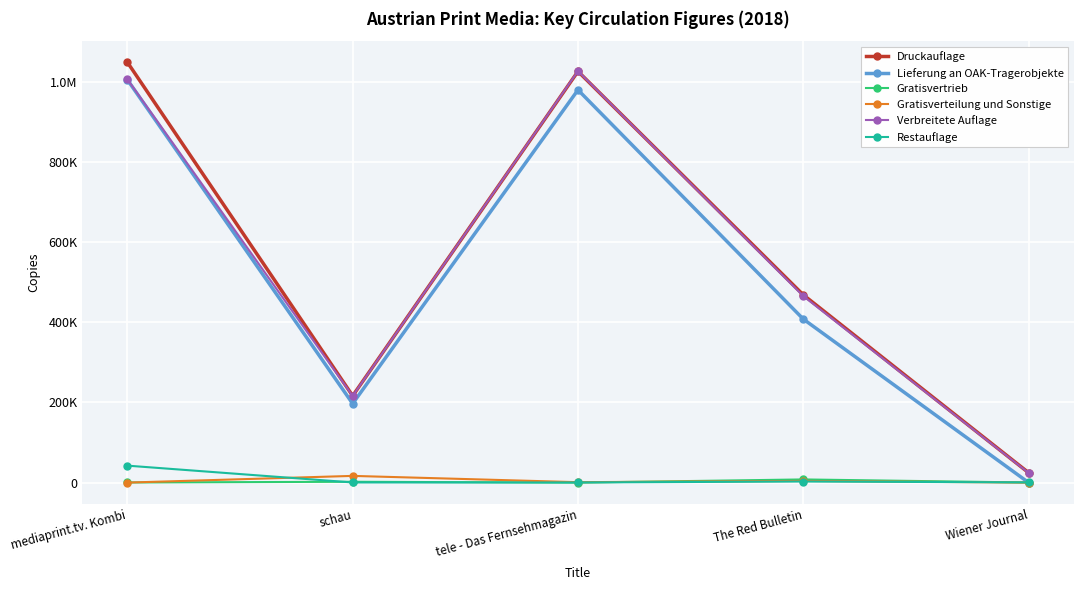

What is the difference between the highest and lowest values at schau?

216363